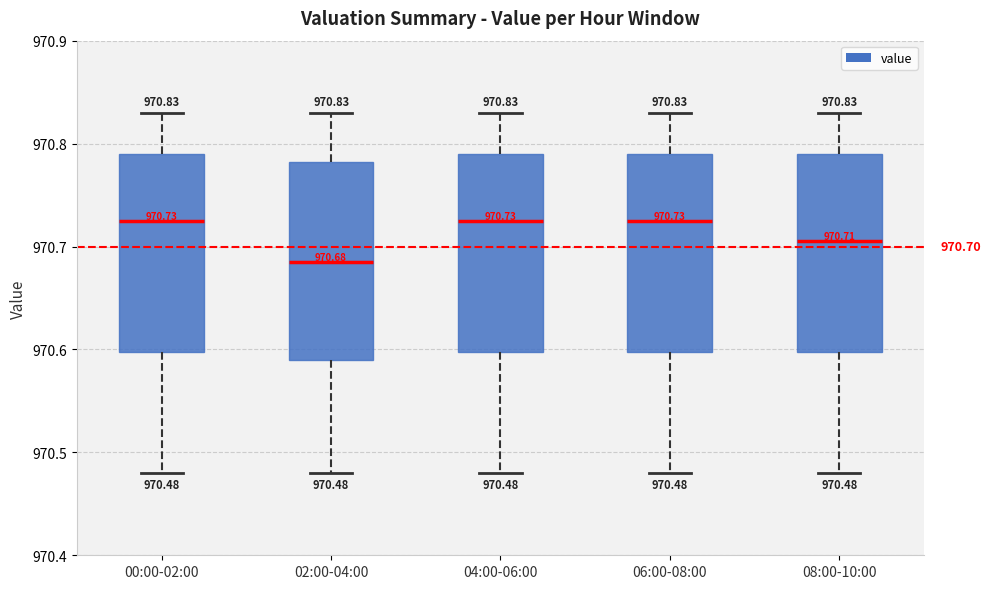

Which box has the lowest median line?

02:00-04:00